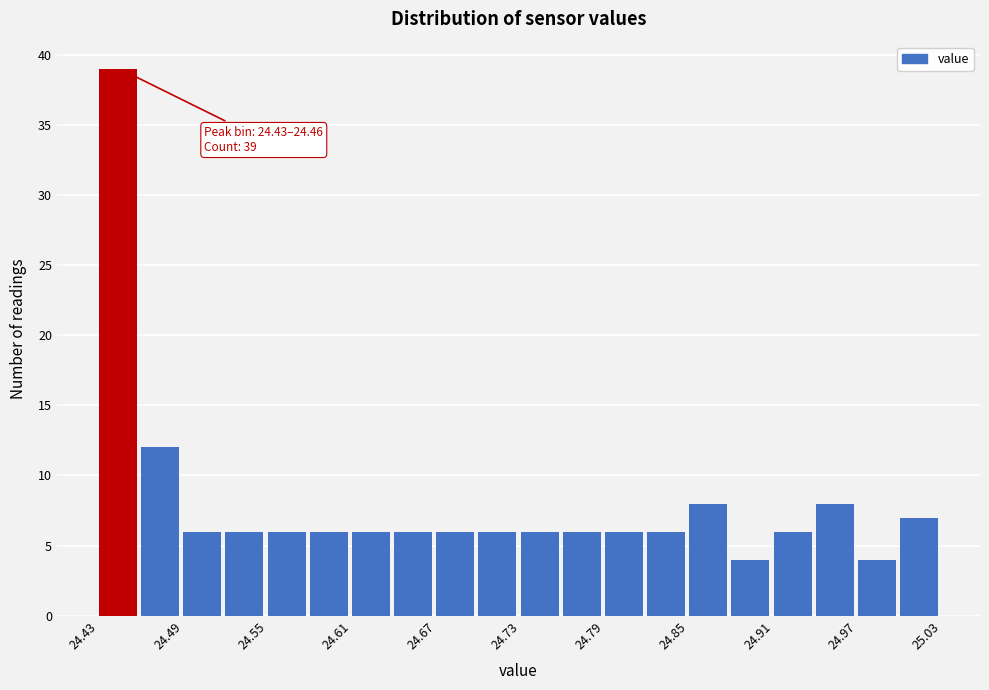

Read against the x-axis, roughly where is the centre of the tallest bar?

24.44